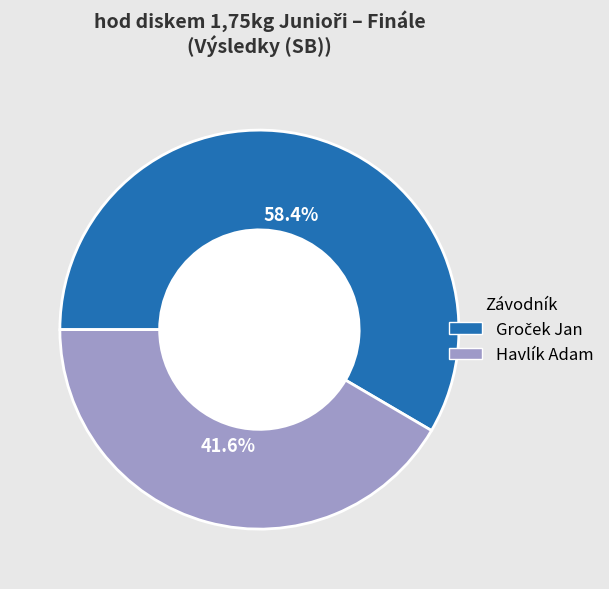

Does Havlík Adam represent more than half of the total?

No